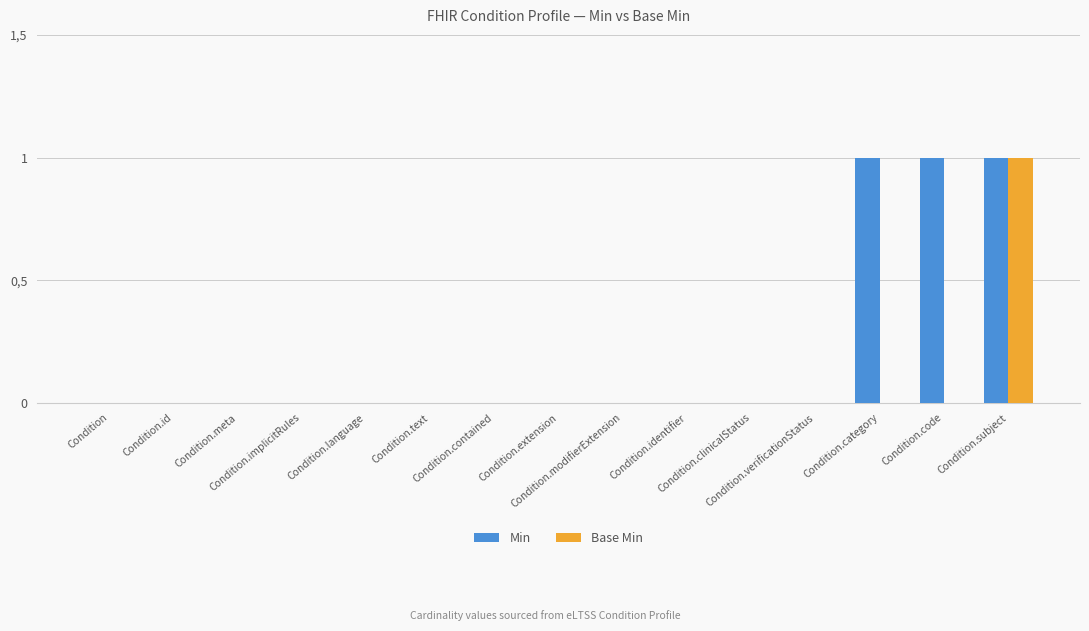

What are all the series names shown in the legend?

Min, Base Min